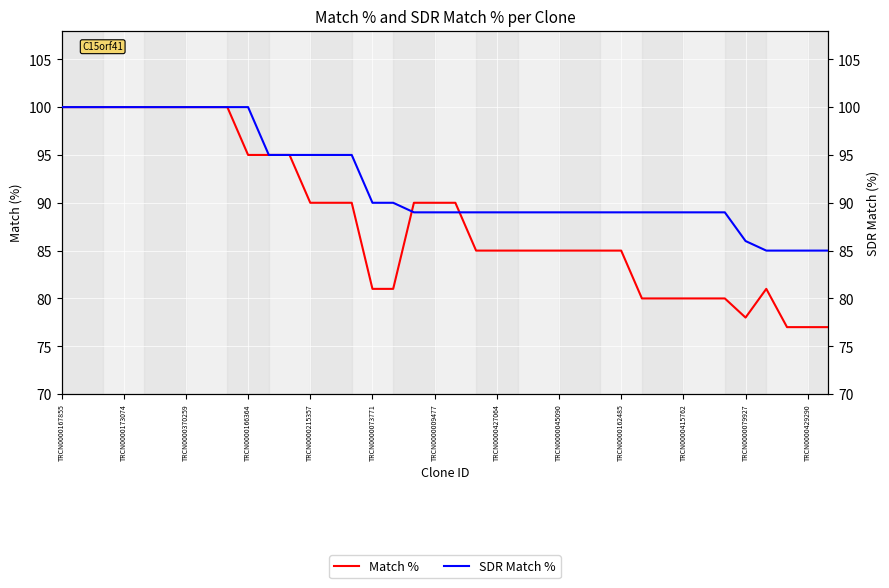

After their last crossing, which series has the higher values: SDR Match % or Match %?

SDR Match %